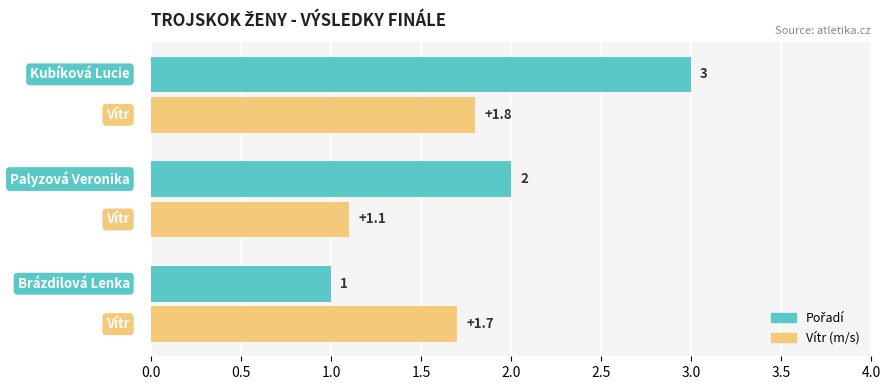

What is the smallest value displayed?

1.0